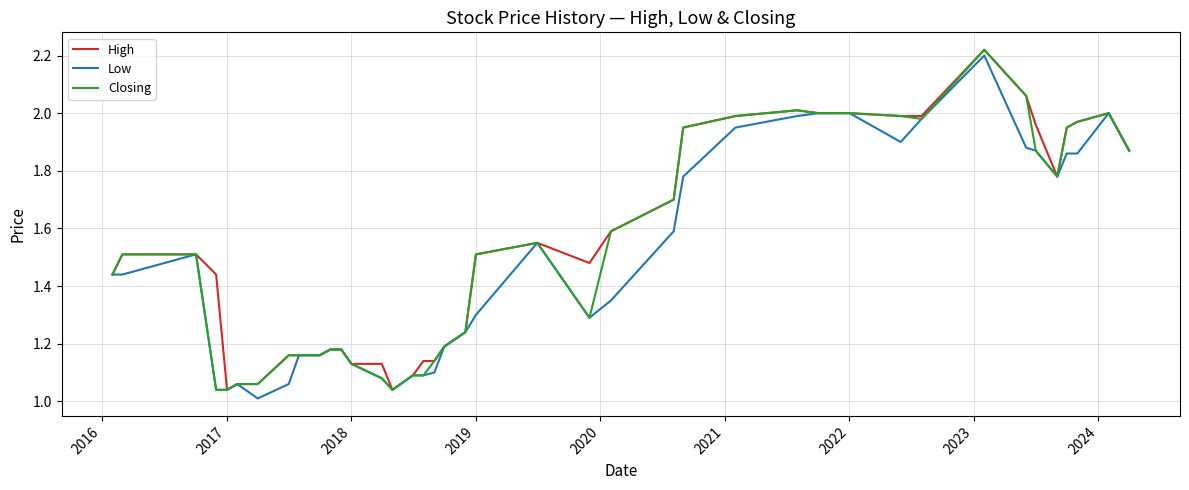

True or false: Closing has more than 1 points higher than both neighbors.

True